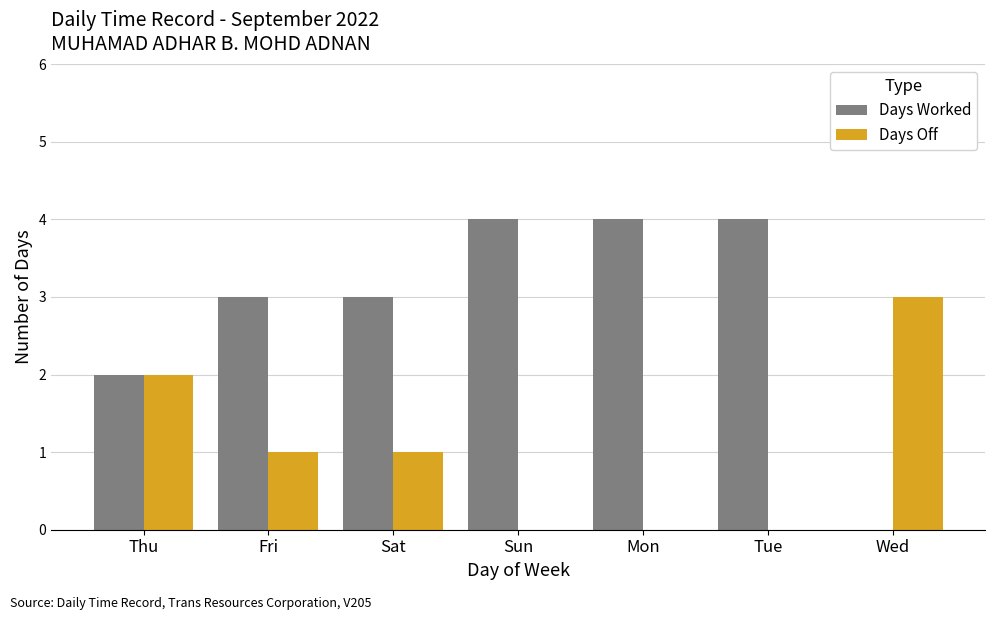

What is the sum of the Days Off values at Wed and Tue?

3